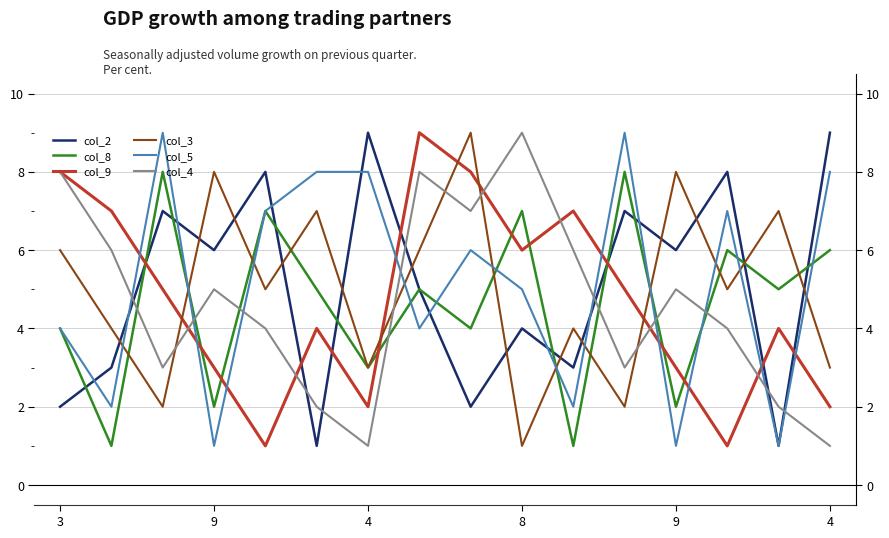

What is the difference between the maximum and minimum values in the col_9 series?

8